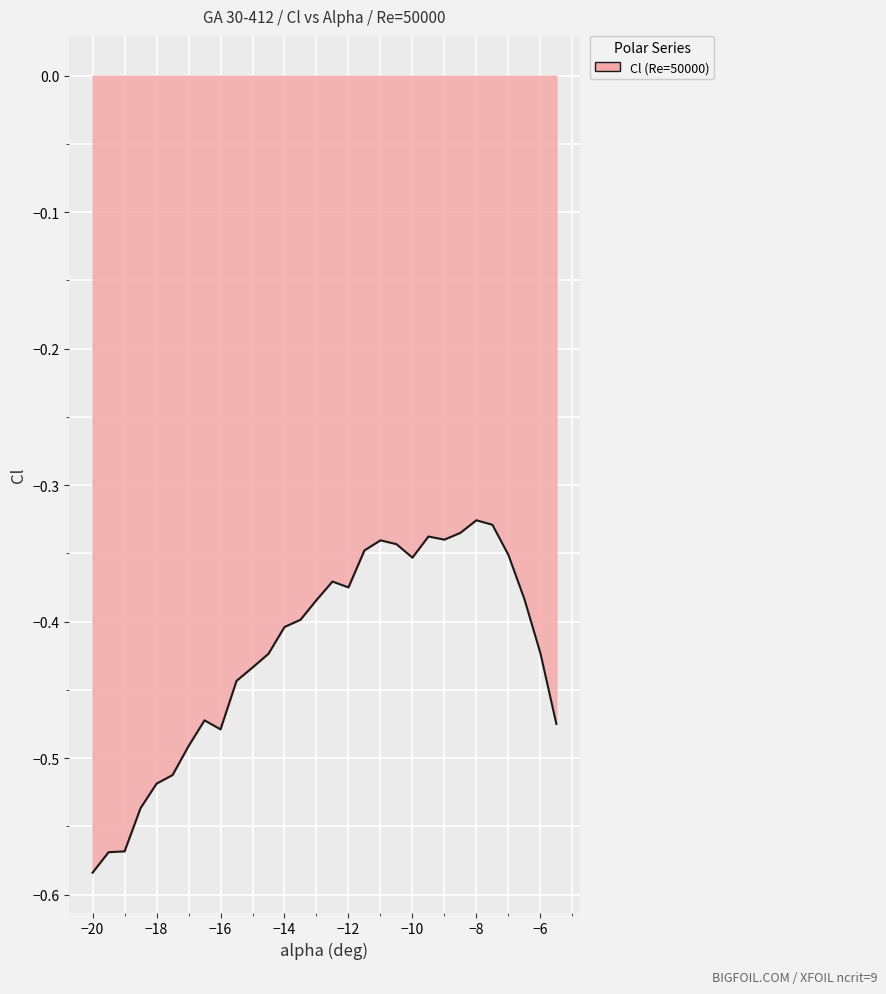

What is the difference between the maximum and minimum values?

0.3